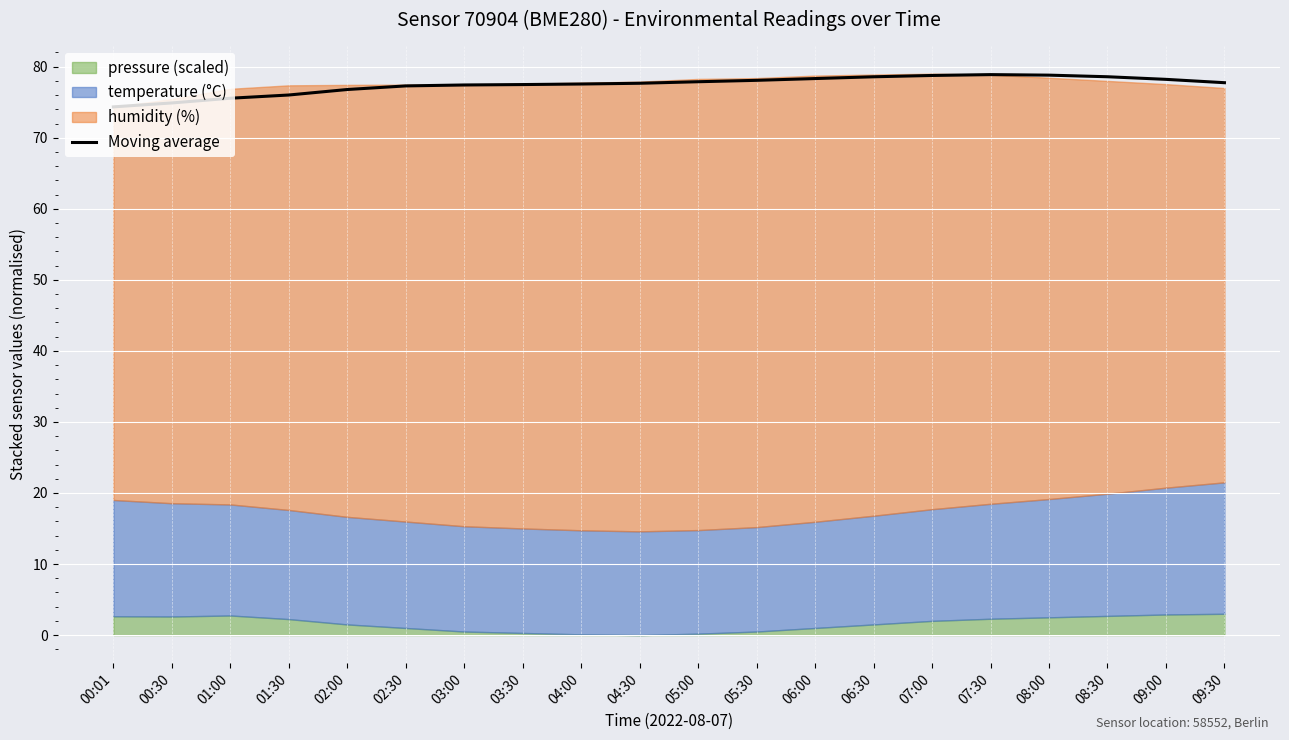

What is the label of the 3rd point from the right?

08:30